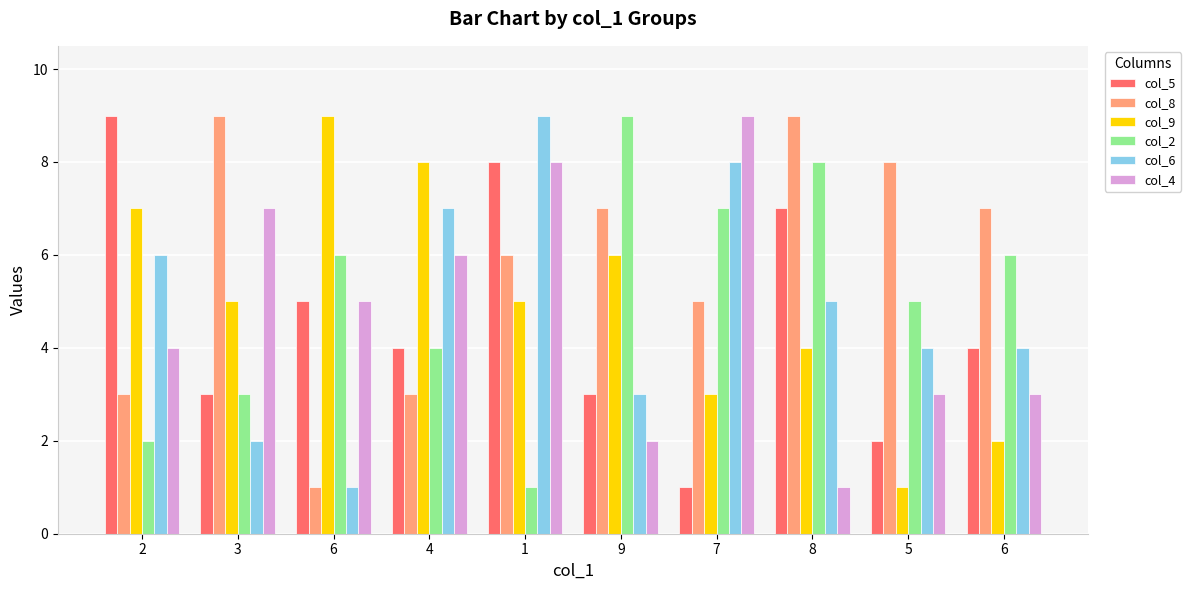

What are all the series names shown in the legend?

col_5, col_8, col_9, col_2, col_6, col_4